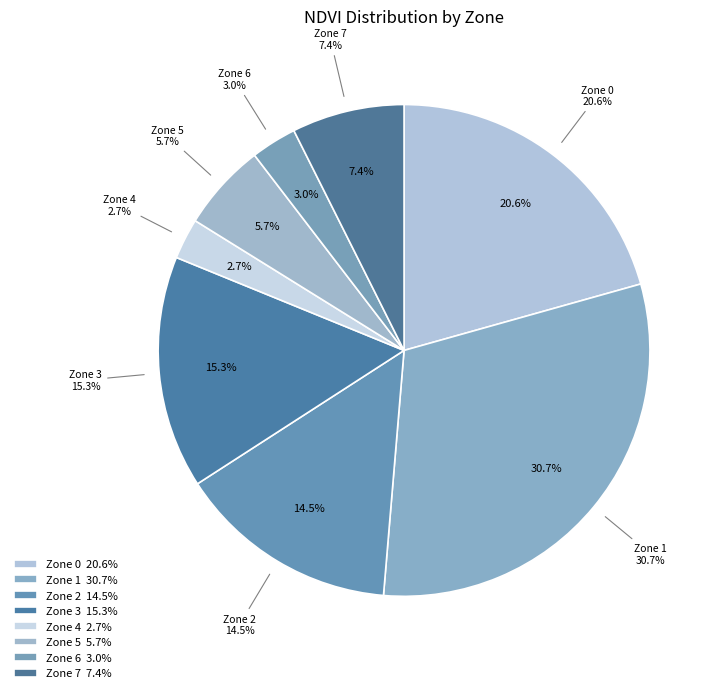

What is the largest slice in the pie chart?

Zone 1